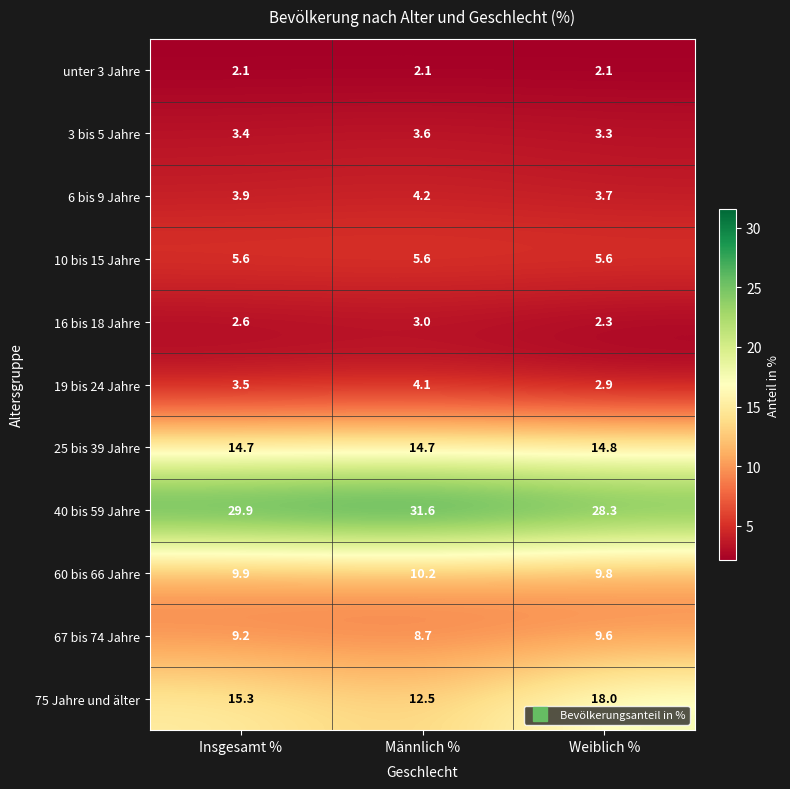

At which category does the chart reach its peak across all series?

Männlich %